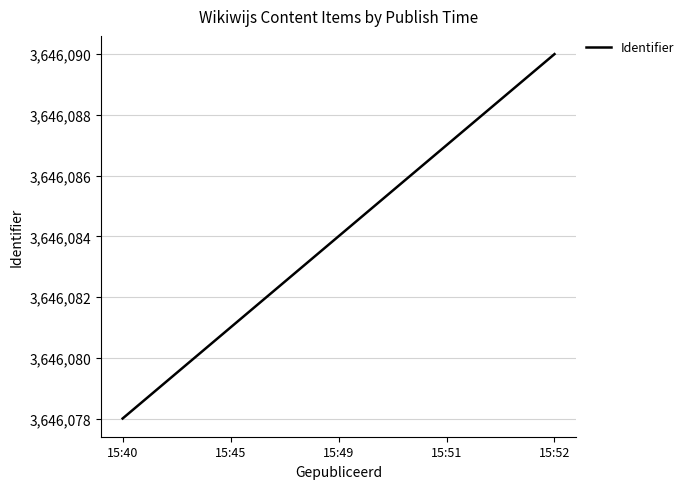

Reading left to right, extract all data points from this chart.

3646078	3646081	3646084	3646087	3646090